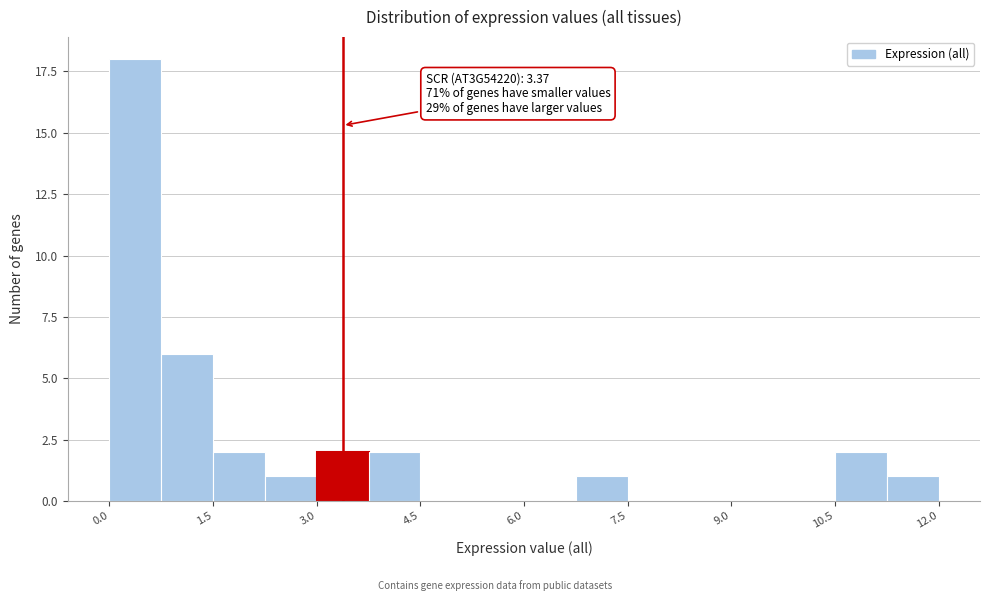

Read against the x-axis, roughly where is the centre of the tallest bar?

0.4